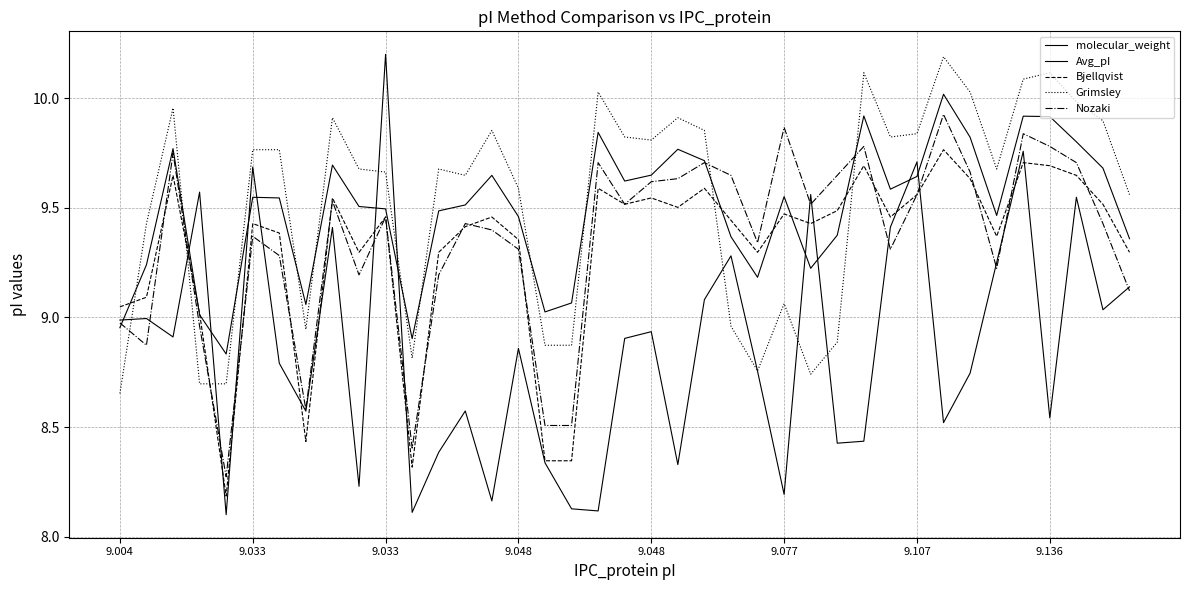

At how many categories does at least one series exceed 8?

39